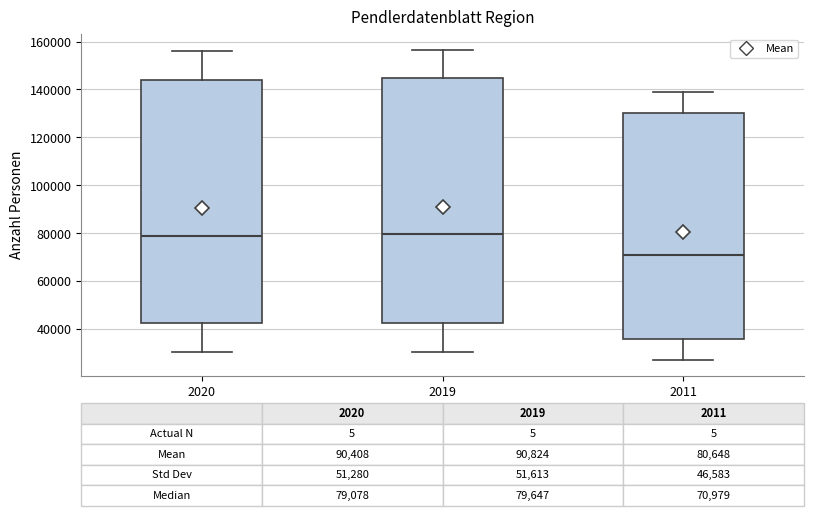

Which box's median line is the lowest?

2011